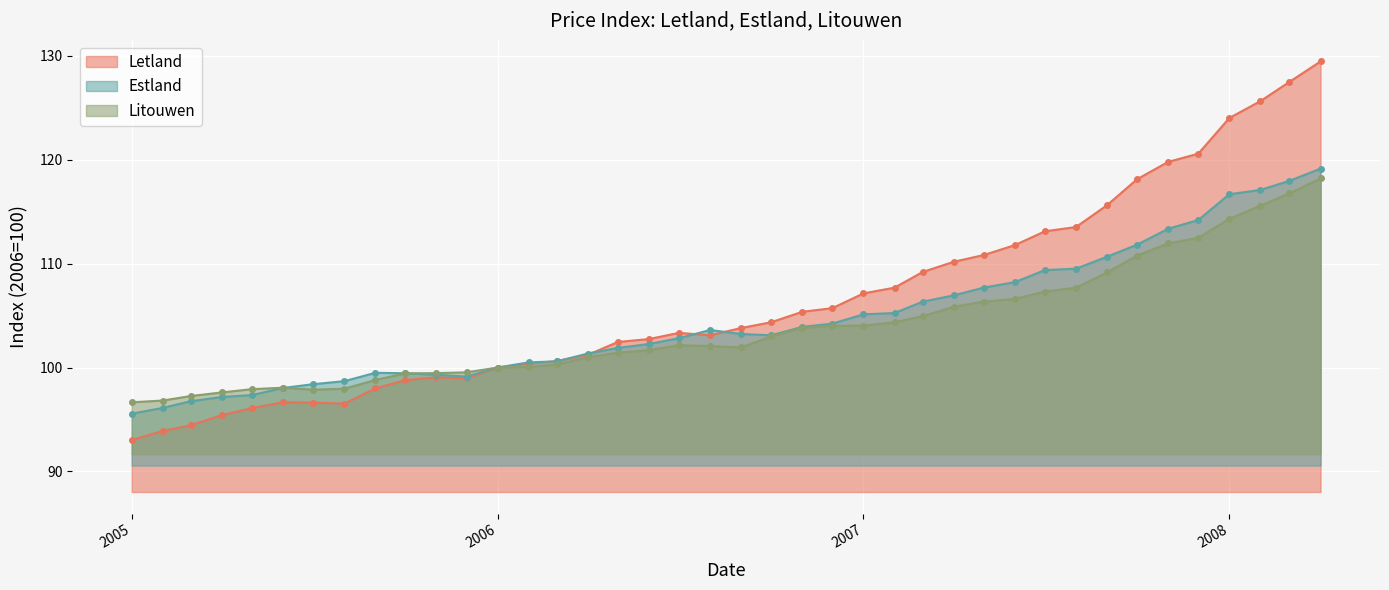

How many lines are shown in the chart?

3